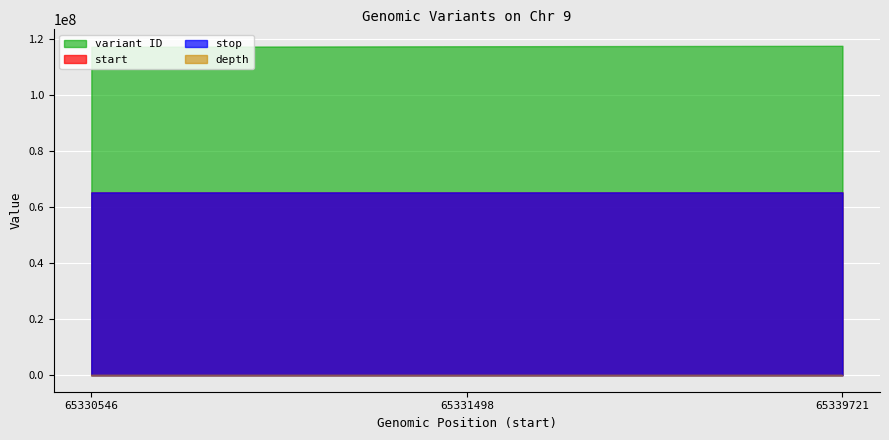

True or false: depth has a value of 17 at 65330546.

True